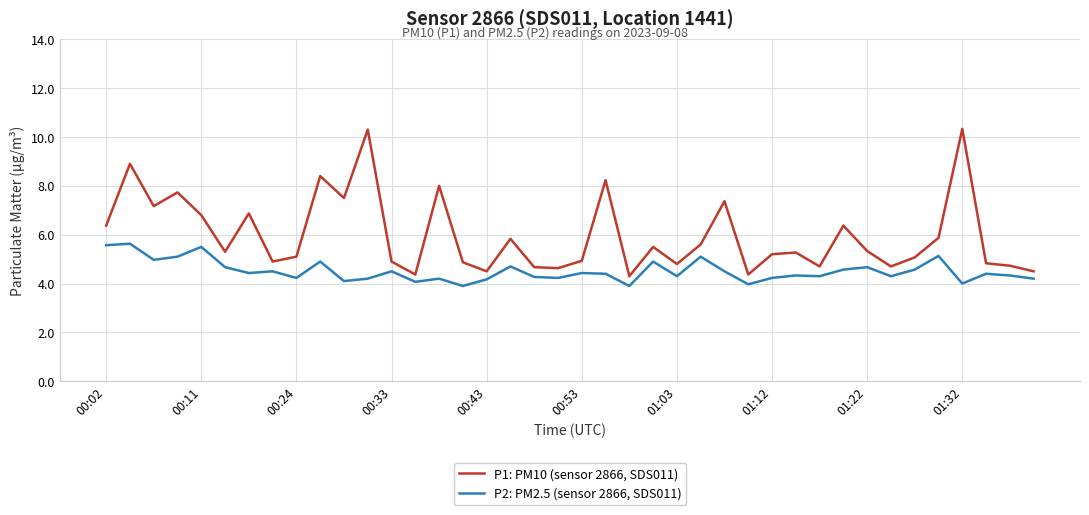

What is the minimum value shown in the chart?

3.9